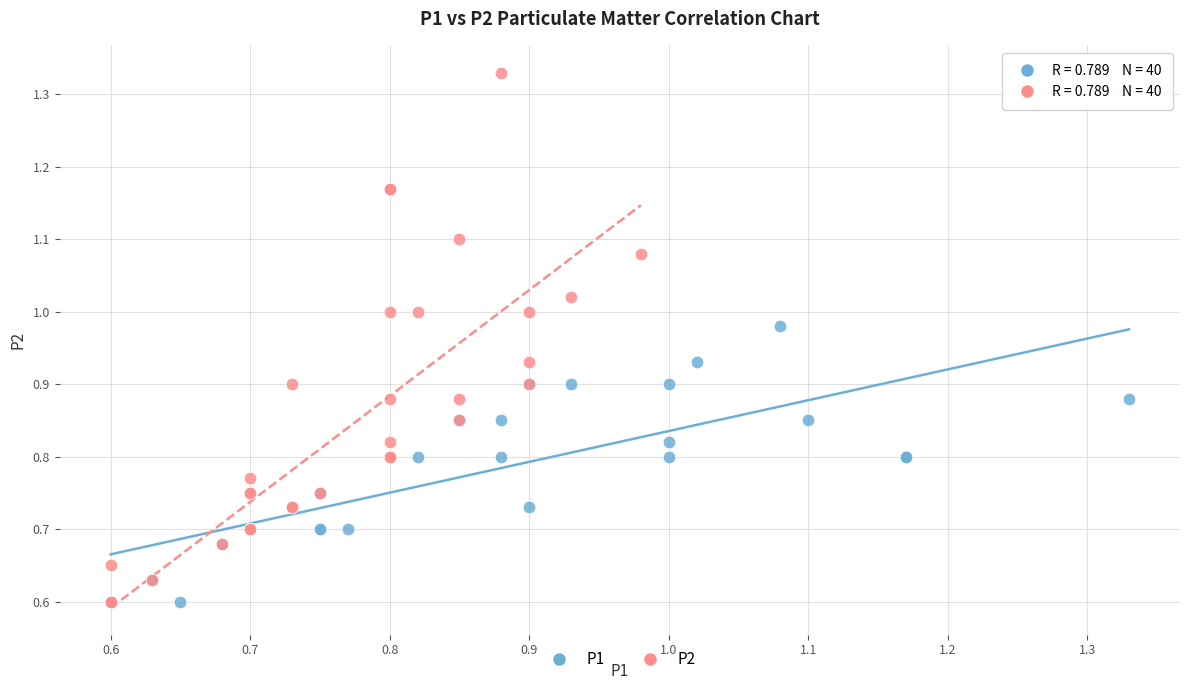

Which series has the largest Y range (max minus min)?

P2